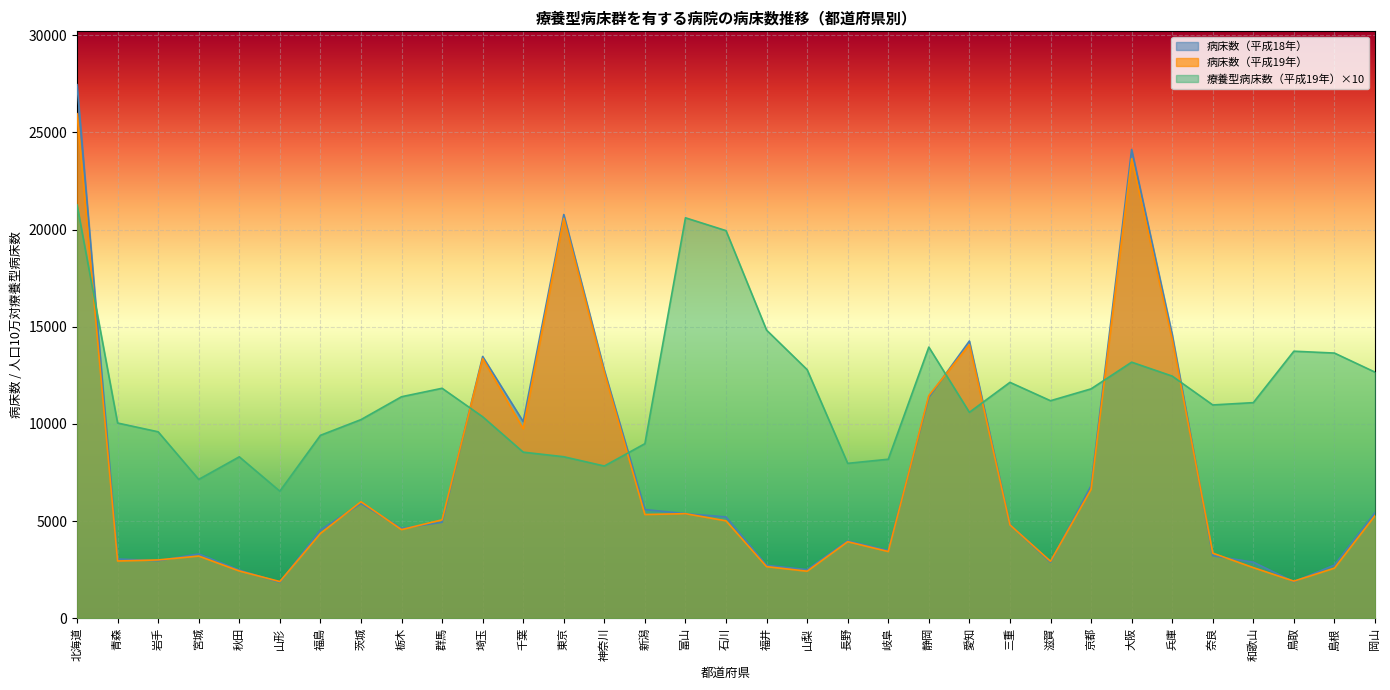

What is the total value across all series at 大阪?

60937.4